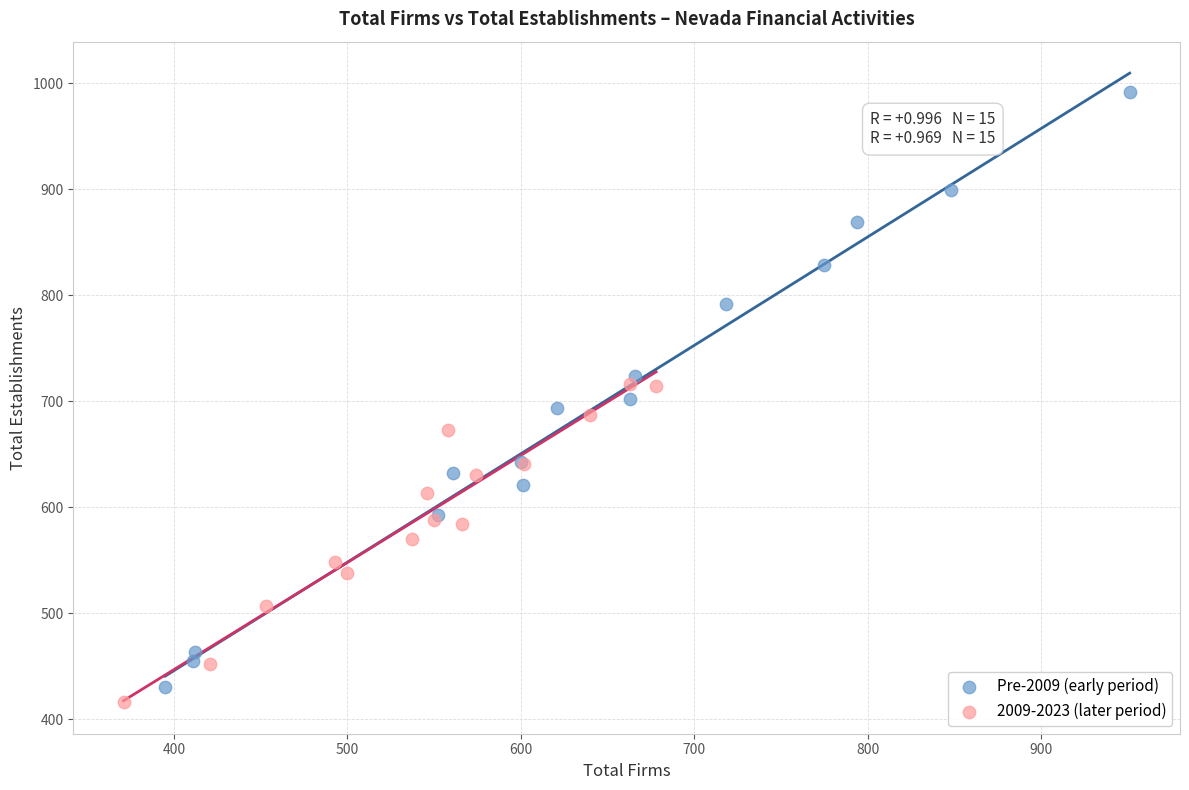

What are all the series names shown in the legend?

Pre-2009 (early period), 2009-2023 (later period)